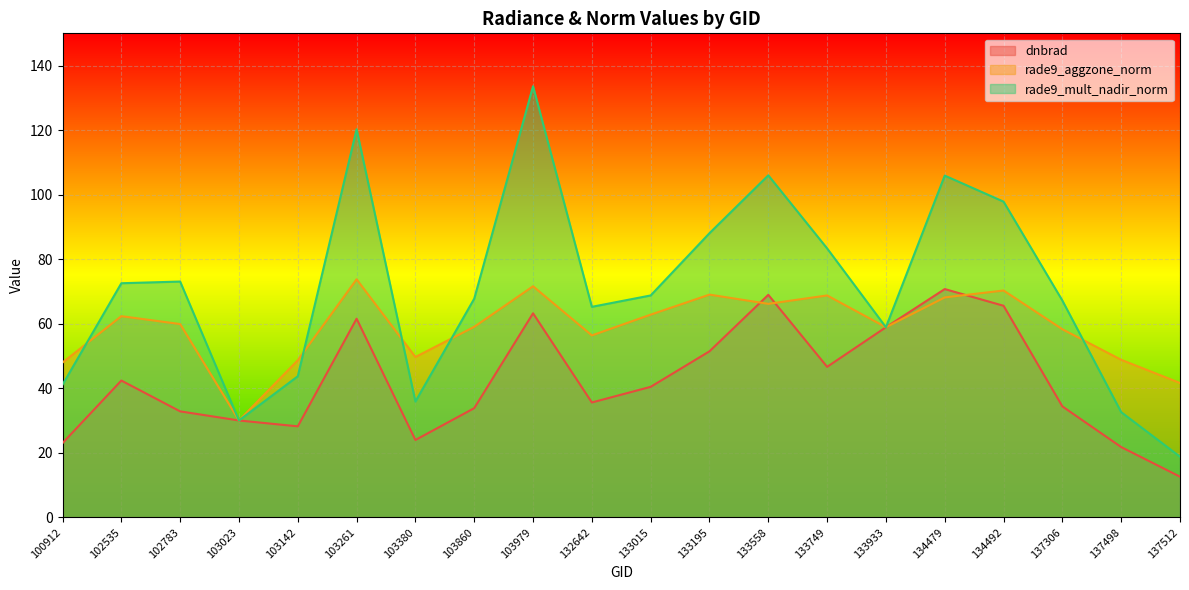

Which has a higher value, 102783 or 103023?

102783